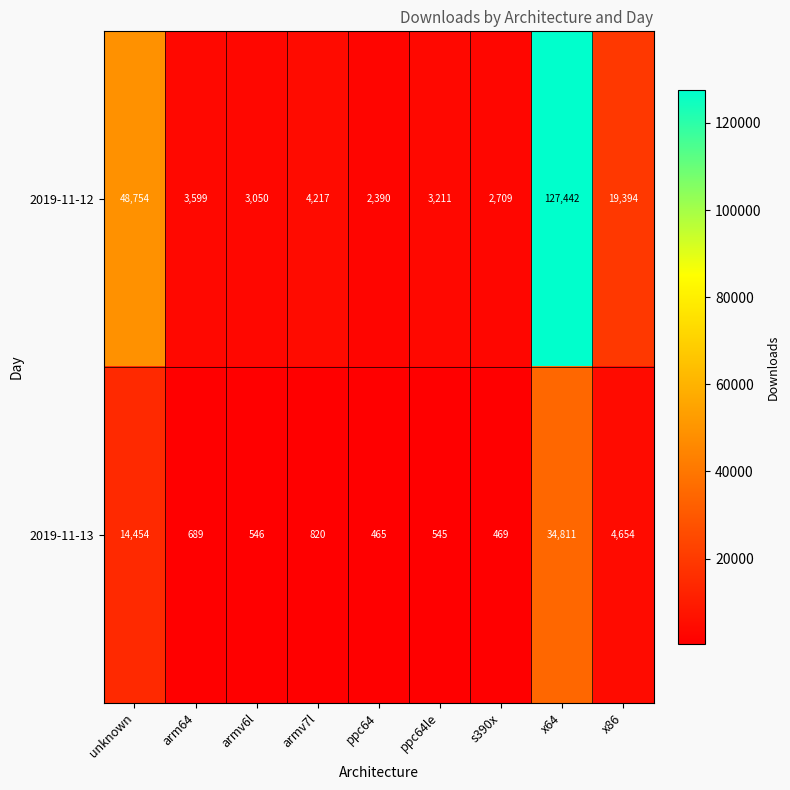

What is the difference between the maximum and minimum values in the 2019-11-13 series?

34346